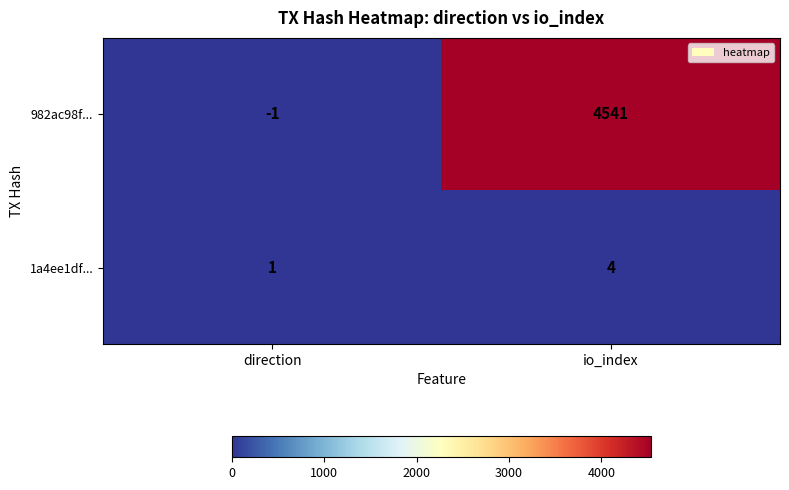

List the series in order of their overall mean, highest first.

982ac98f..., 1a4ee1df...